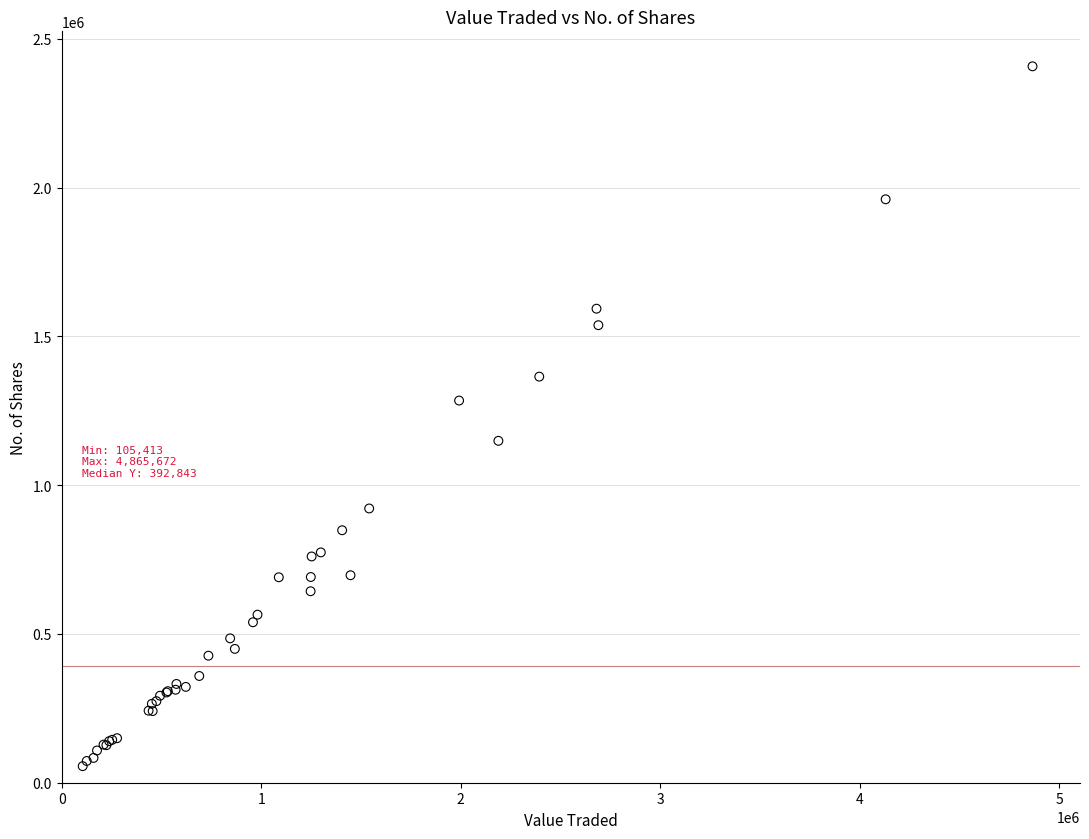

What Y value in the scatter plot is closest to 1231811?

1284488